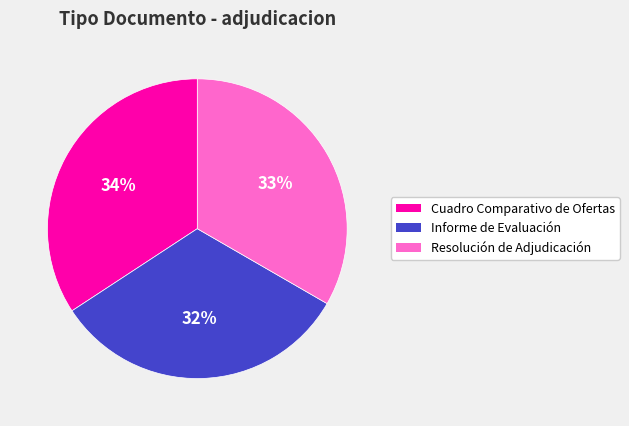

Rank the categories by value from highest to lowest.

Cuadro Comparativo de Ofertas, Resolución de Adjudicación, Informe de Evaluación